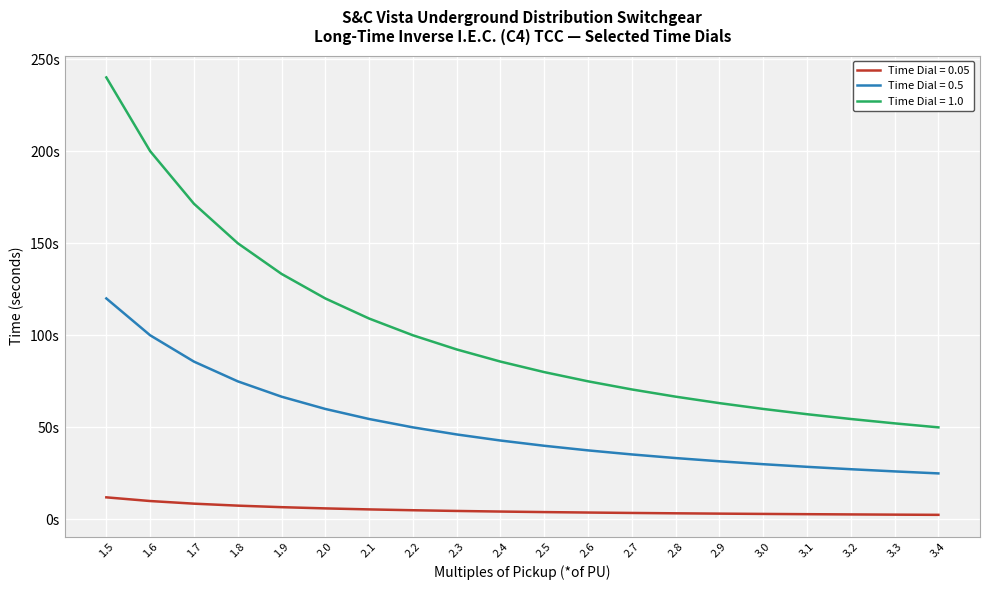

Which category has the lowest value in the Time Dial = 0.05 series?

3.4